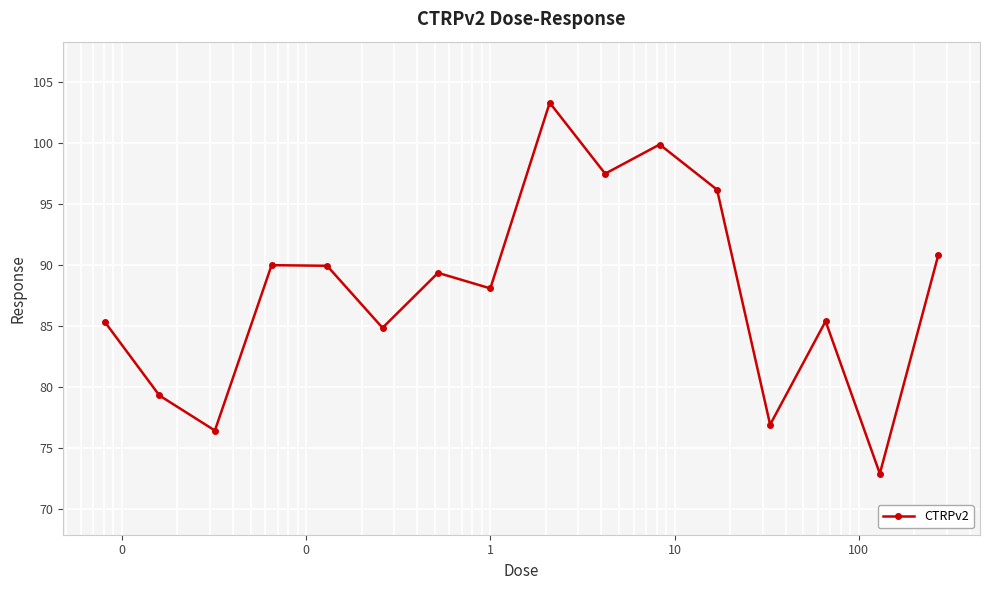

Does the chart display data point markers on the line(s)?

Yes